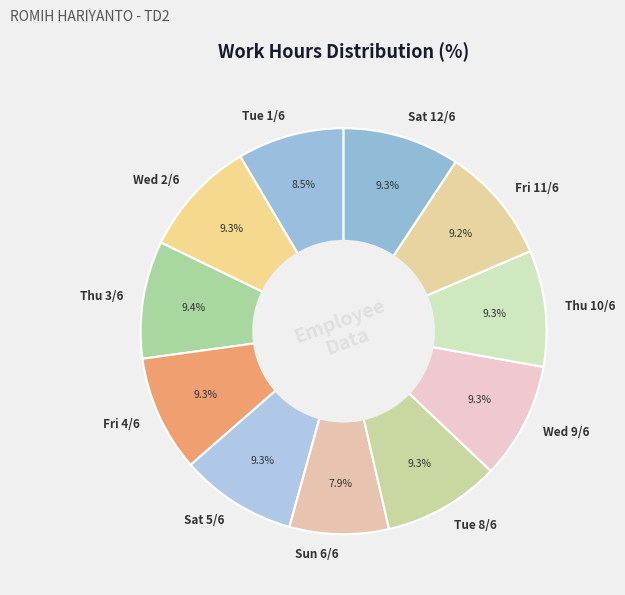

The Wed 9/6 slice represents 9% of the pie. True or false?

True